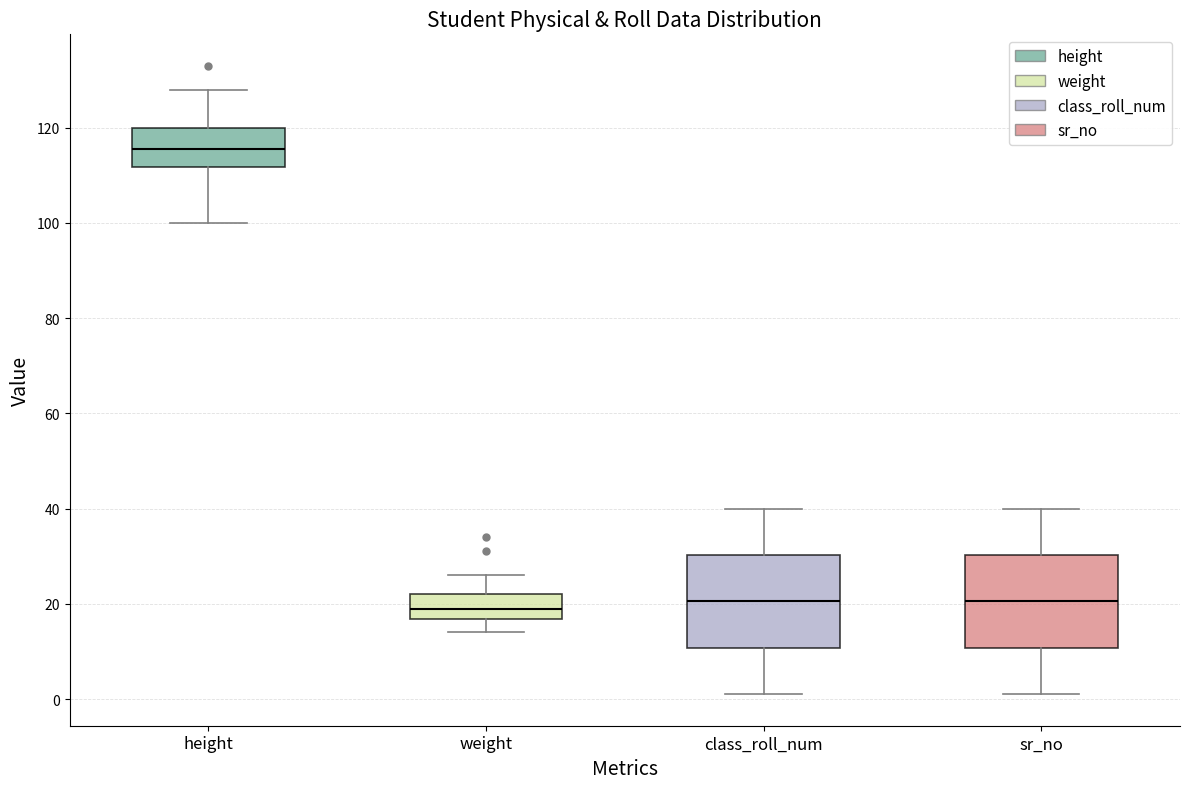

Reading left to right, transcribe this box plot: for each box, give where its median line is, the range the box spans, and where its two whiskers end, as read against the y-axis. The values are not printed on the chart, so give them approximately, as read against the axis.

height: median 116, box 112 to 120, whiskers 100 to 128
weight: median 20, box 16 to 22, whiskers 14 to 26
class_roll_num: median 20, box 10 to 30, whiskers 2 to 40
sr_no: median 20, box 10 to 30, whiskers 2 to 40